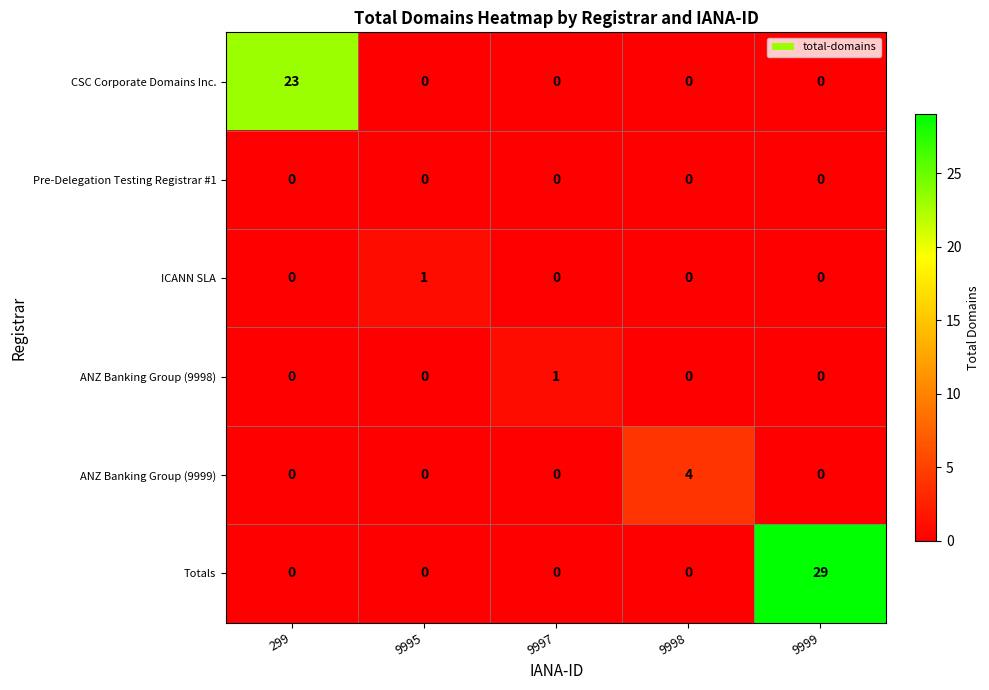

How many distinct data groups are displayed?

6